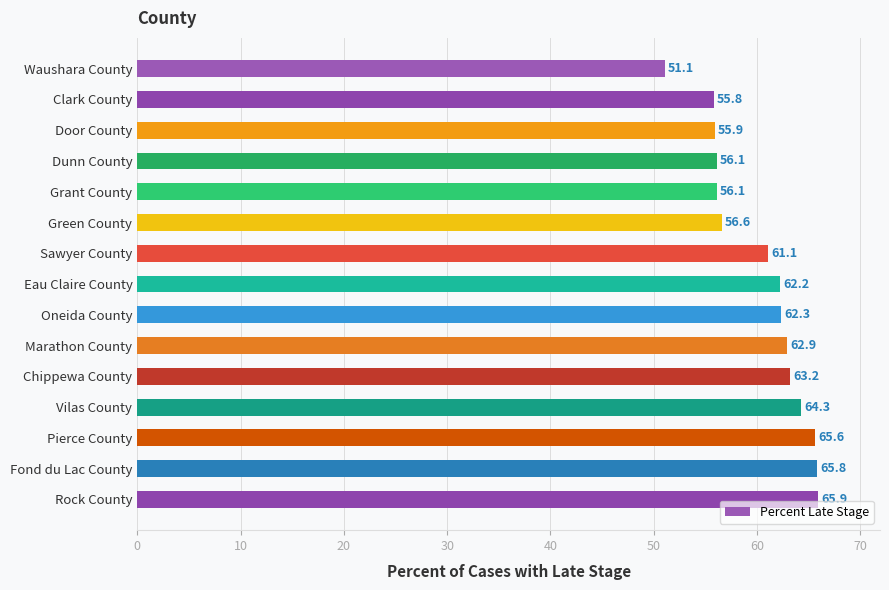

Reading top to bottom, what are all the values shown in this chart?

Waushara County=51.1	Clark County=55.8	Door County=55.9	Dunn County=56.1	Grant County=56.1	Green County=56.6	Sawyer County=61.1	Eau Claire County=62.2	Oneida County=62.3	Marathon County=62.9	Chippewa County=63.2	Vilas County=64.3	Pierce County=65.6	Fond du Lac County=65.8	Rock County=65.9